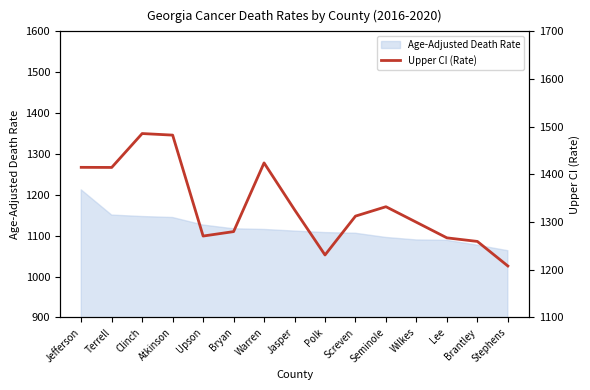

Where is the first local maximum?

Clinch